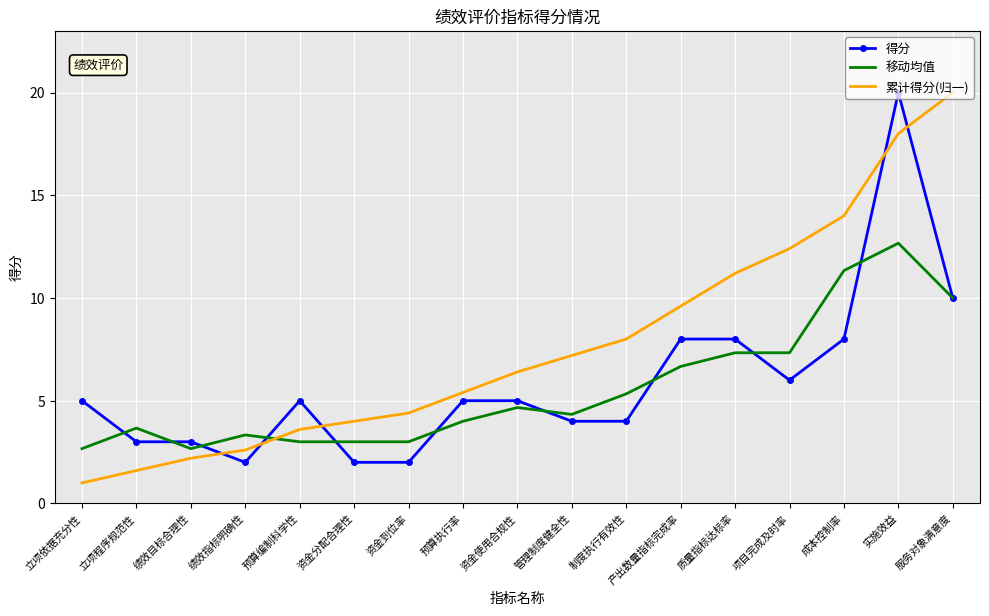

What position from the left is 立项程序规范性?

2